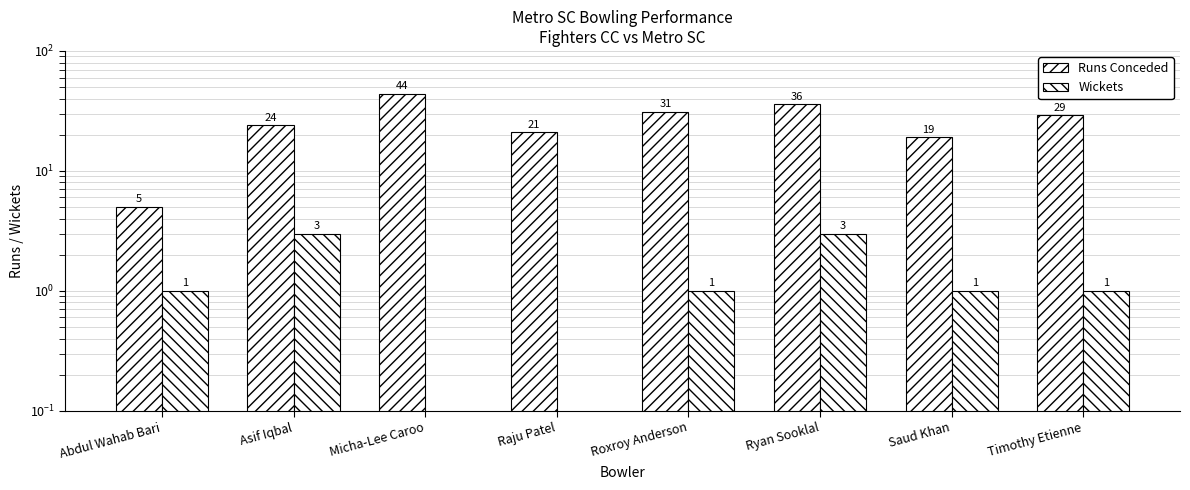

The Runs Conceded series shows 44 at Micha-Lee Caroo. True or false?

True